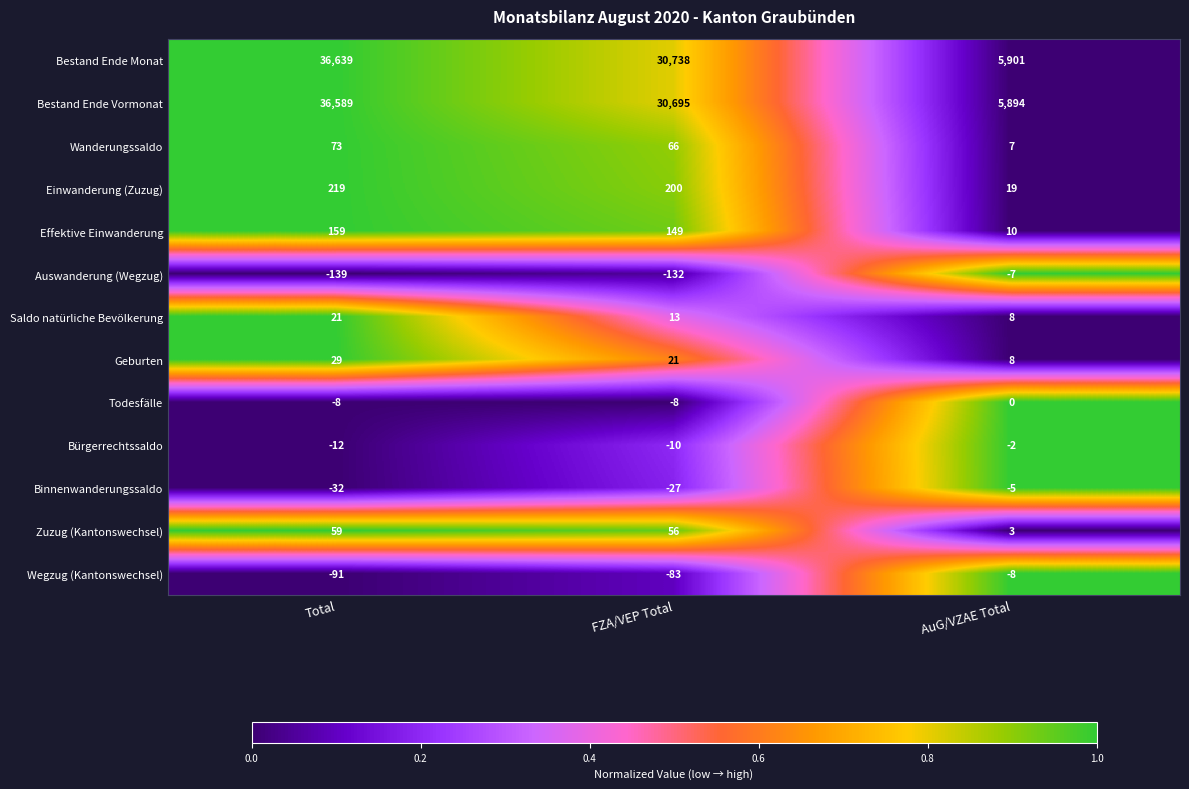

The Wanderungssaldo series shows 7 at AuG/VZAE Total. True or false?

True